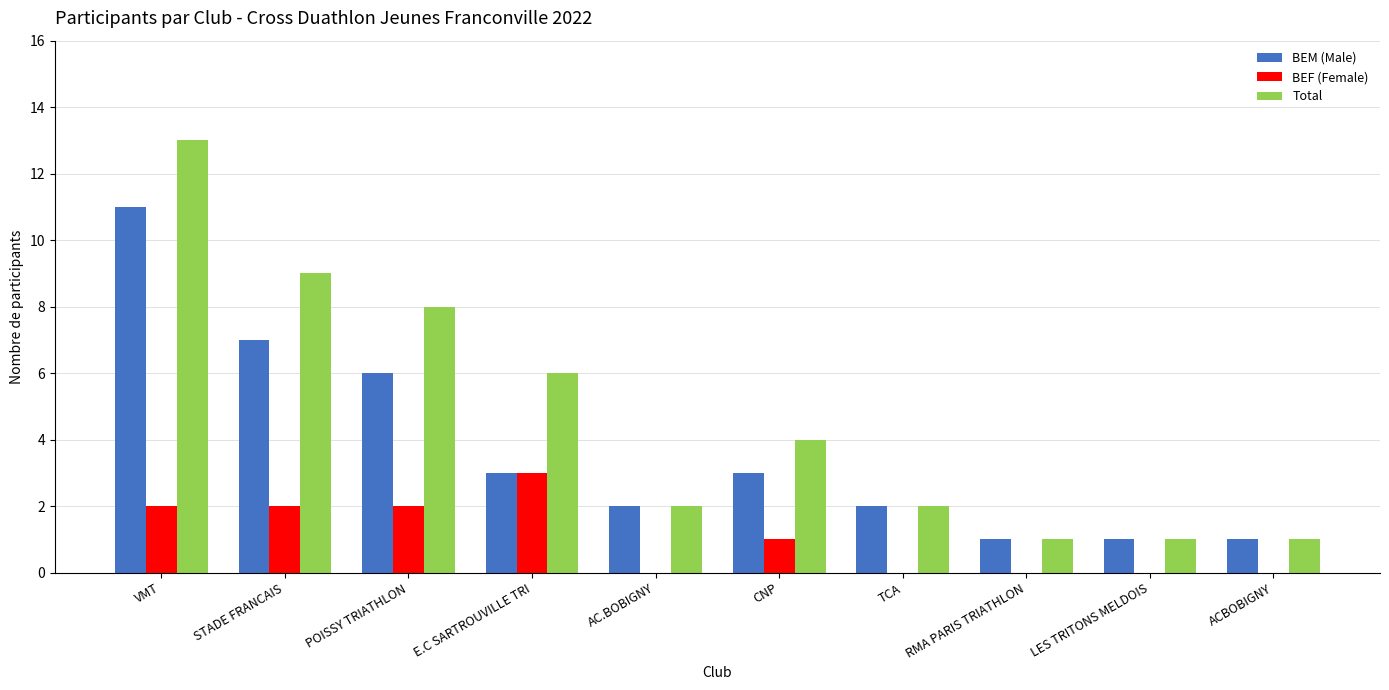

What is the sum of all Total values?

47